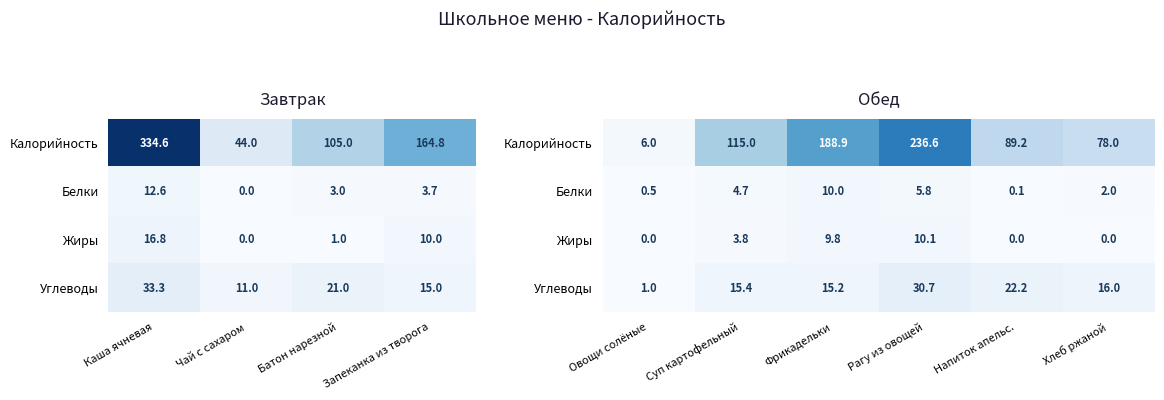

How many data points in Калорийность are less than 115?

3